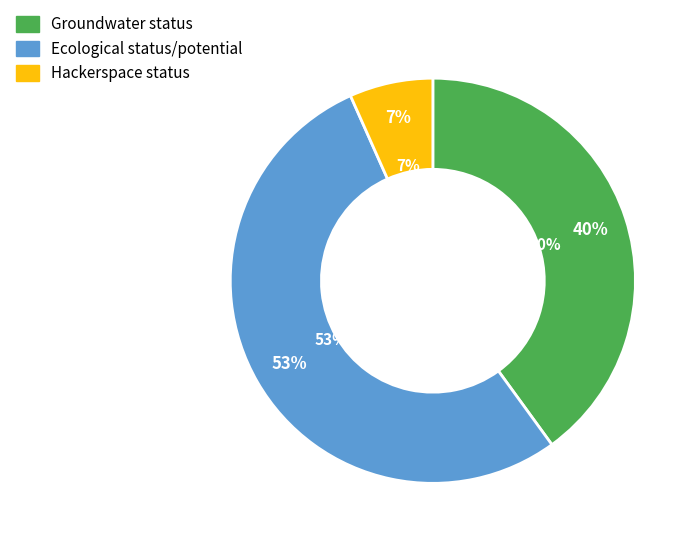

Is it true that Groundwater status is 27% of the pie?

False